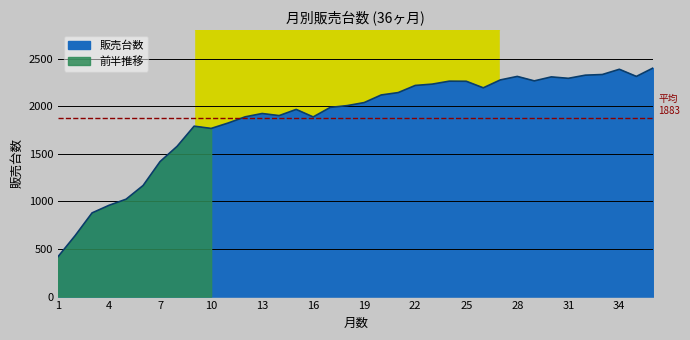

What is the change in value from 12 to 16?

-1